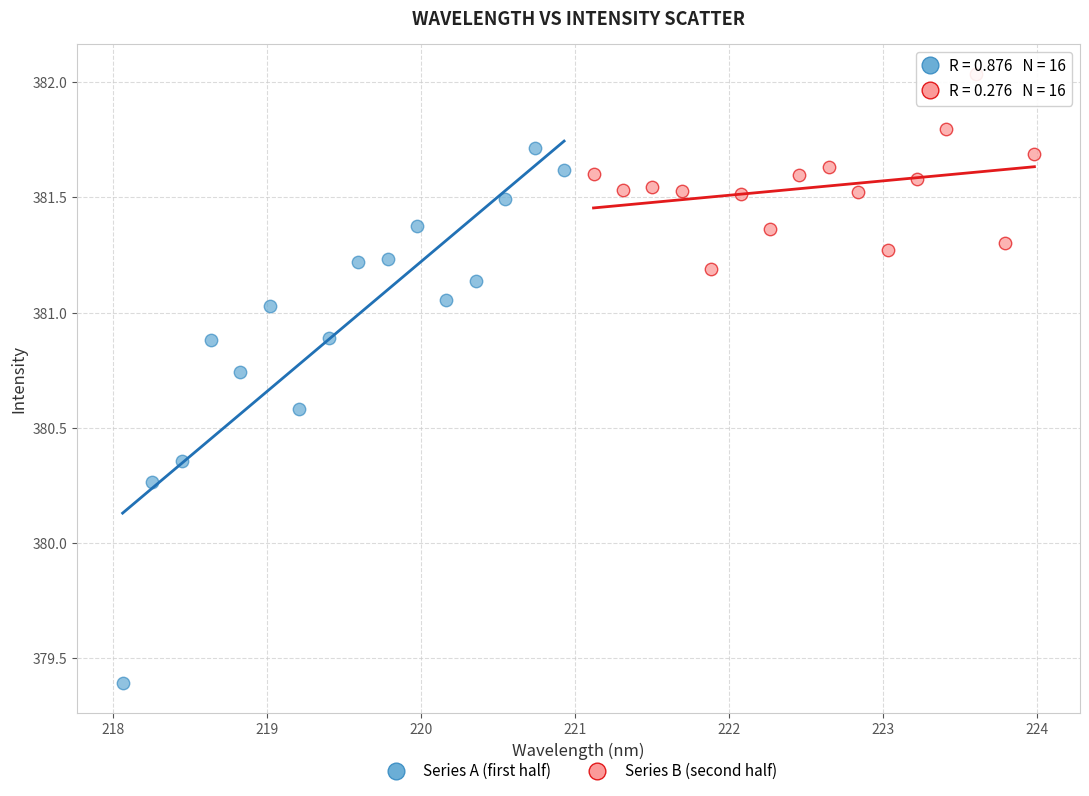

Which series has the widest spread of Y values?

Series A (first half)